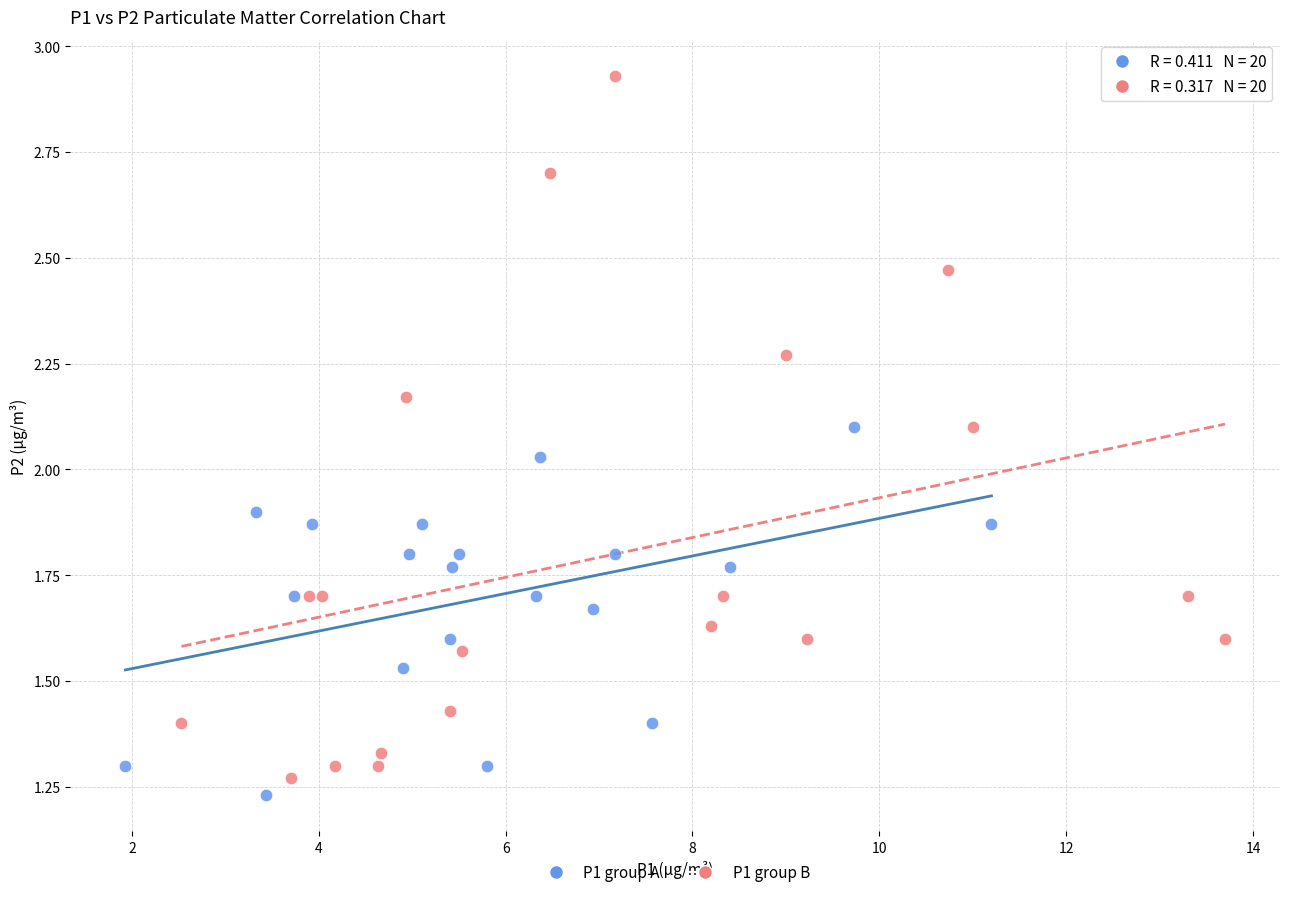

Which series has the largest Y range (max minus min)?

P1 group B